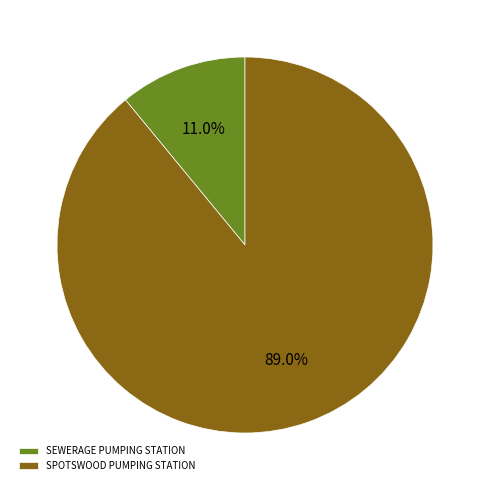

What percentage is the SPOTSWOOD PUMPING STATION slice, to the nearest percent?

89%